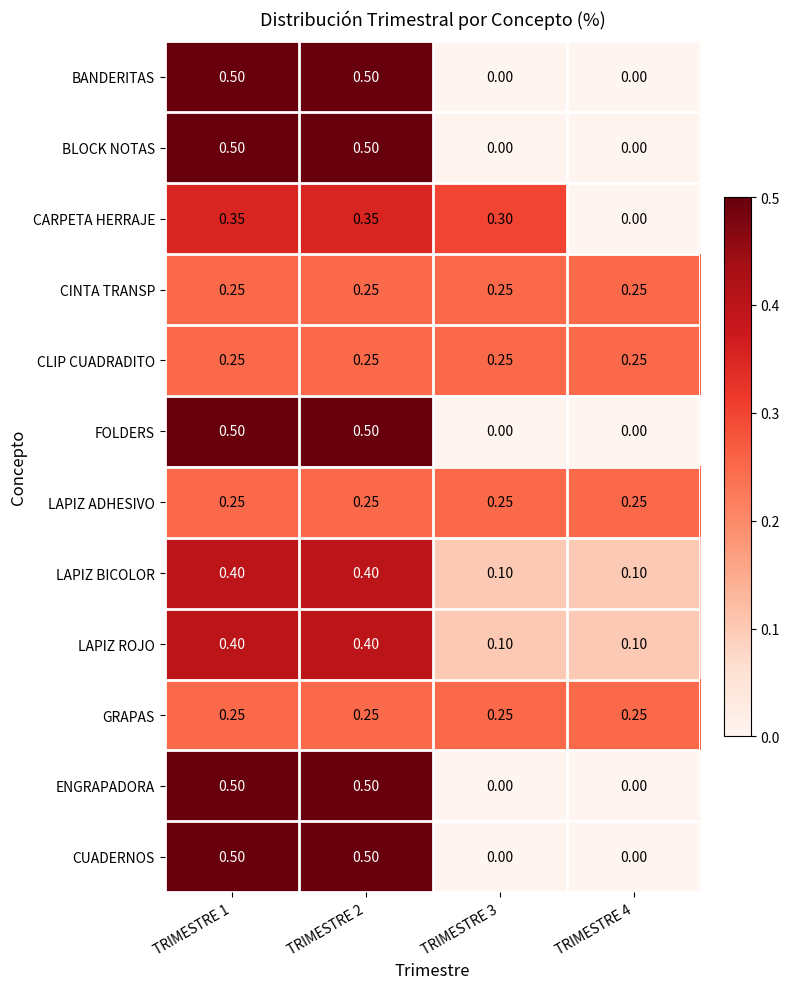

Is the value of FOLDERS at TRIMESTRE 3 greater than the value of LAPIZ ROJO at TRIMESTRE 1?

No